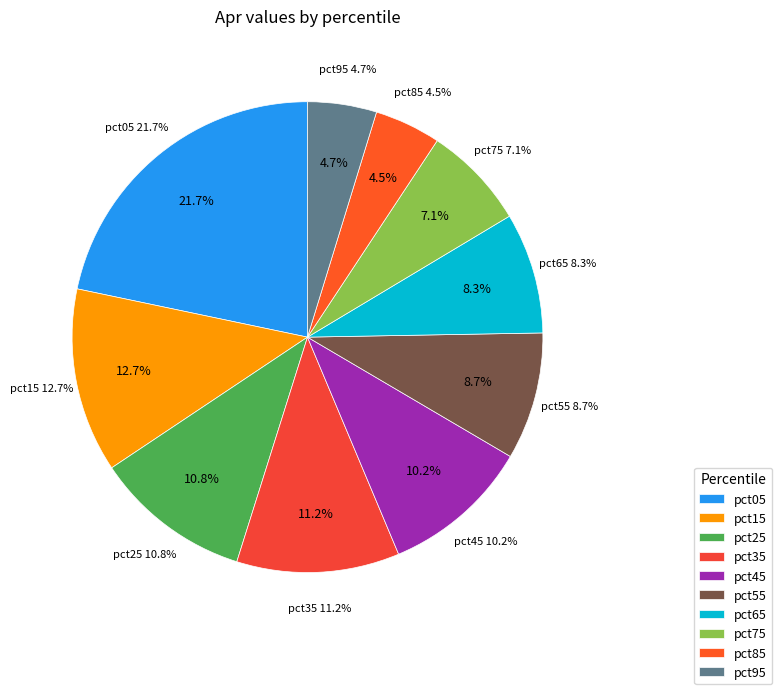

Does pct35 represent more than half of the total?

No